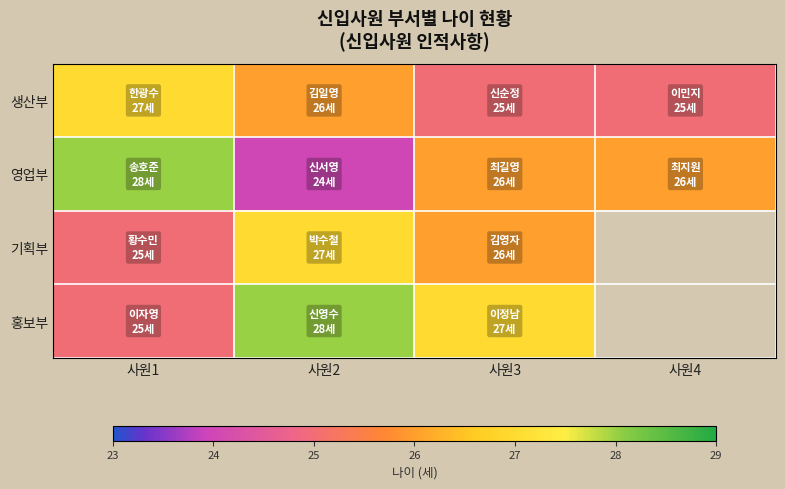

Rank the series at 사원1 from lowest to highest value.

기획부, 홍보부, 생산부, 영업부